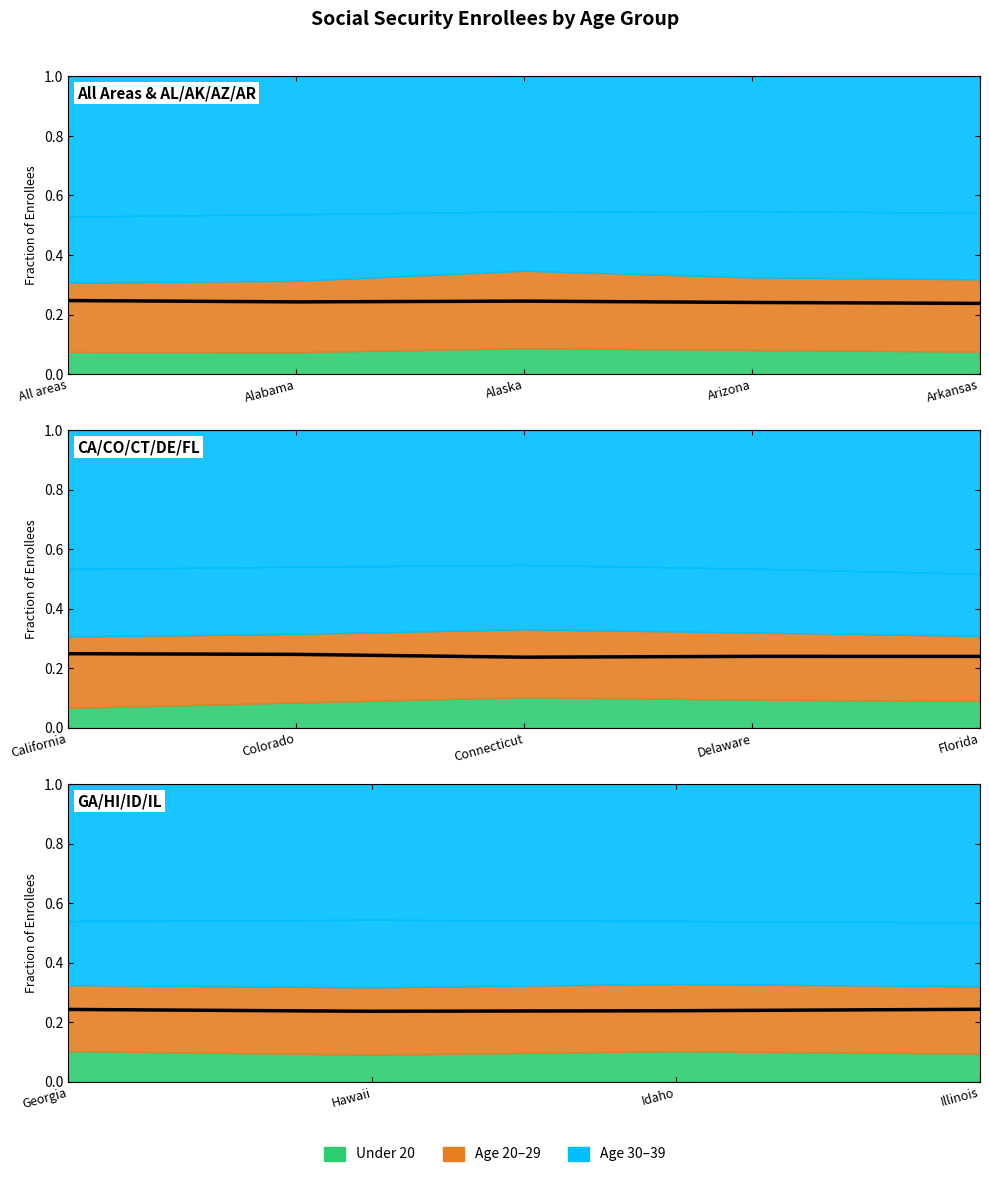

The chart shows a value of 0.3 at Idaho. True or false?

False